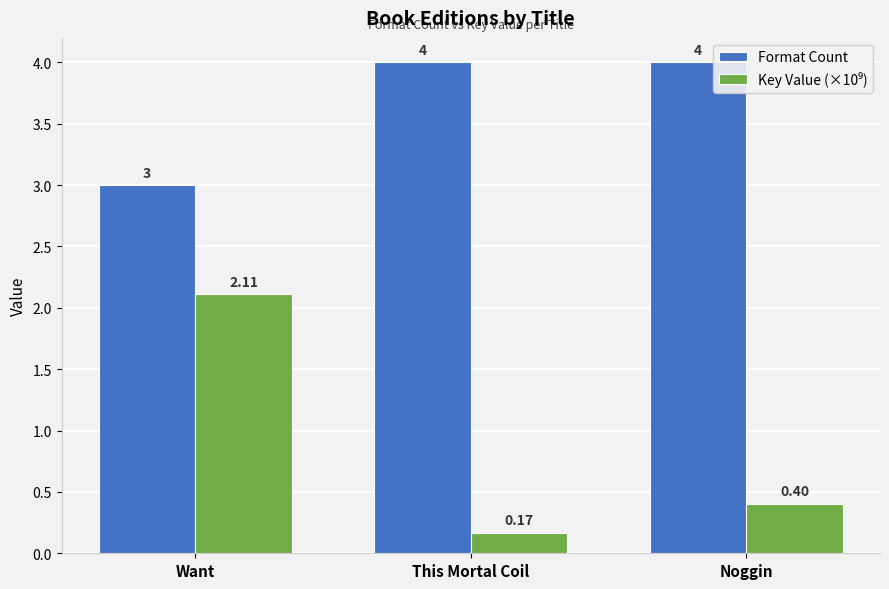

What is the sum of the Format Count values at This Mortal Coil and Noggin?

8.0